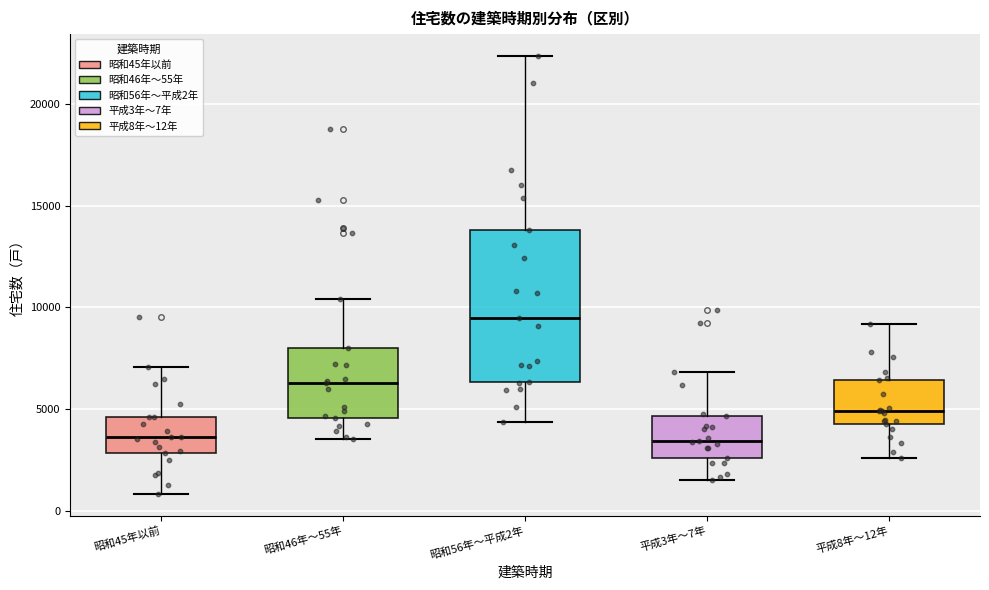

Reading left to right, transcribe this box plot: for each box, give where its median line is, the range the box spans, and where its two whiskers end, as read against the y-axis. The values are not printed on the chart, so give them approximately, as read against the axis.

昭和45年以前: median 3500, box 3000 to 4500, whiskers 1000 to 7000
昭和46年～55年: median 6500, box 4500 to 8000, whiskers 3500 to 10500
昭和56年～平成2年: median 9500, box 6500 to 14000, whiskers 4500 to 22500
平成3年～7年: median 3500, box 2500 to 4500, whiskers 1500 to 7000
平成8年～12年: median 5000, box 4500 to 6500, whiskers 2500 to 9000